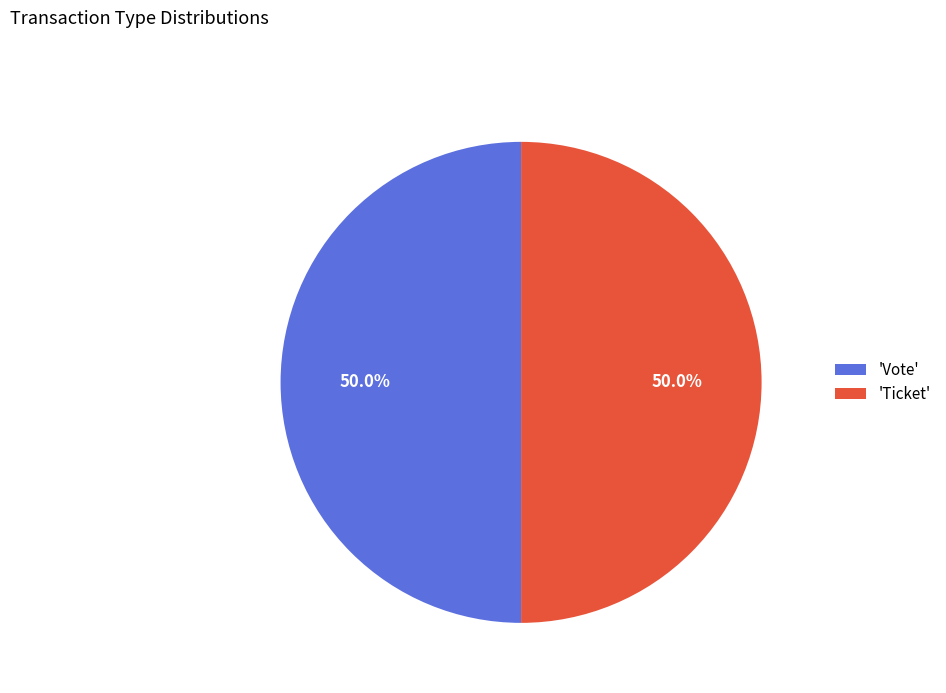

What percentage do 'Vote' and 'Ticket' together represent?

100.0%